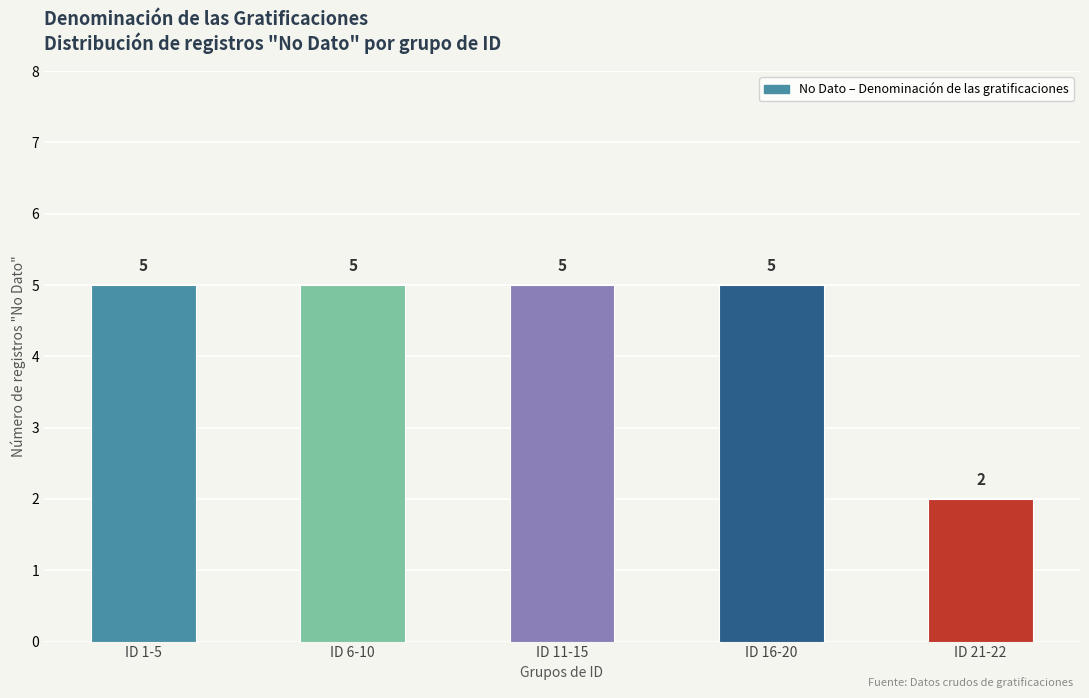

Where is the data nearest to the value 3?

ID 21-22